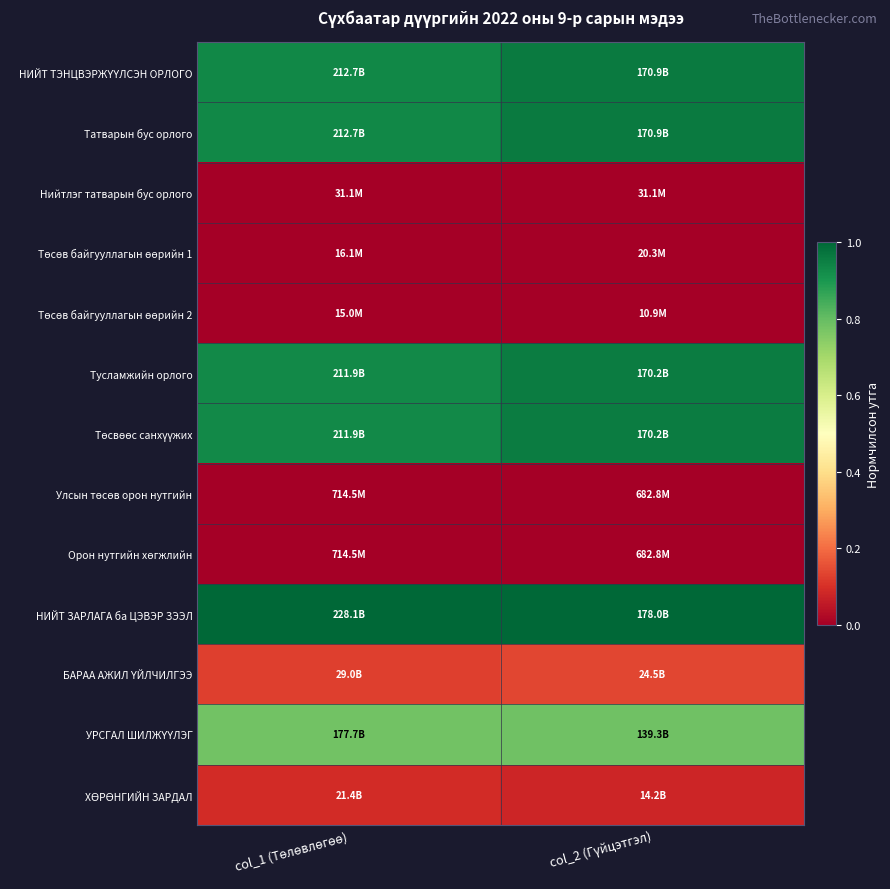

At which category does the chart reach its minimum across all series?

col_1 (Төлөвлөгөө)